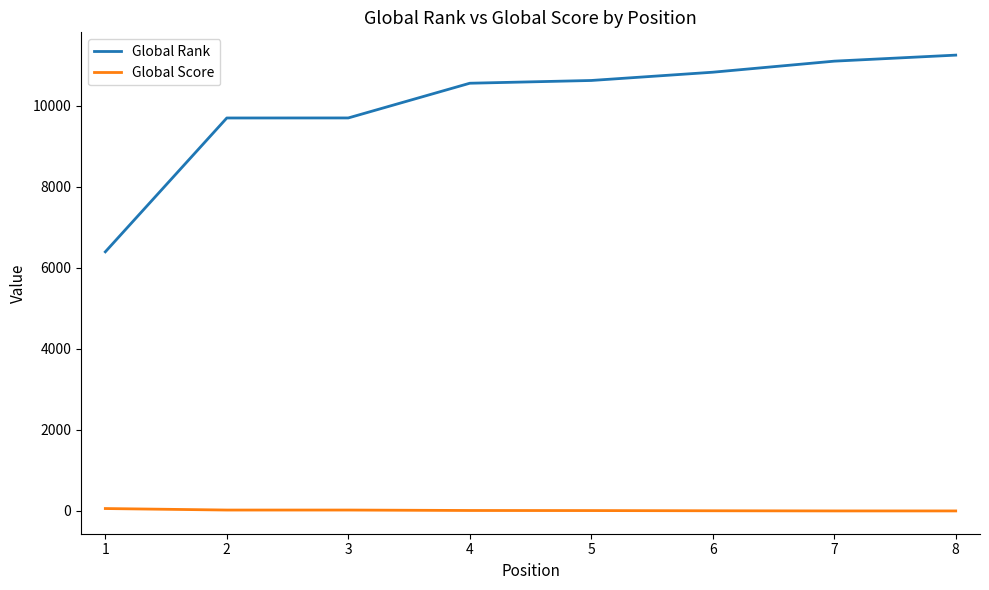

Which series has the largest total across all categories?

Global Rank